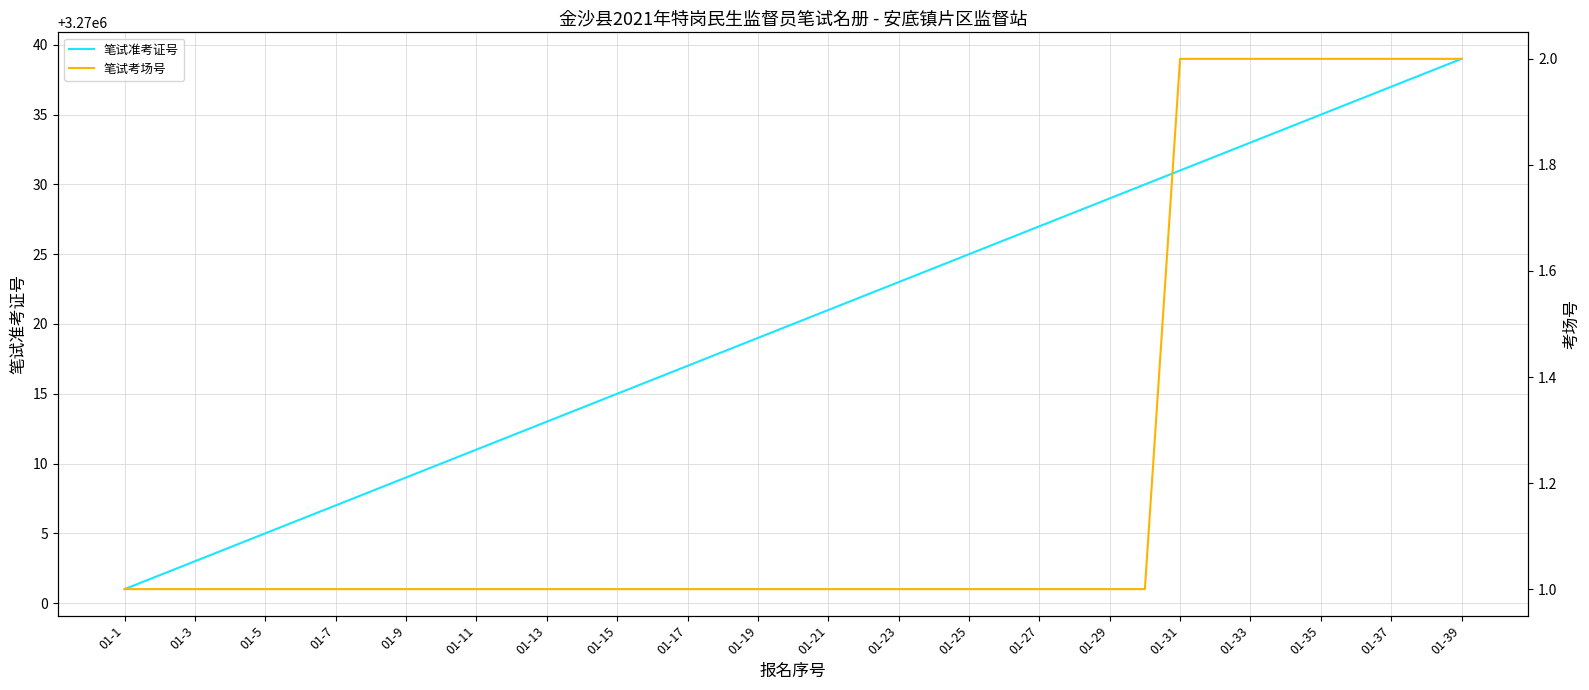

True or false: 笔试准考证号 has a value of 3270003 at 01-3.

True